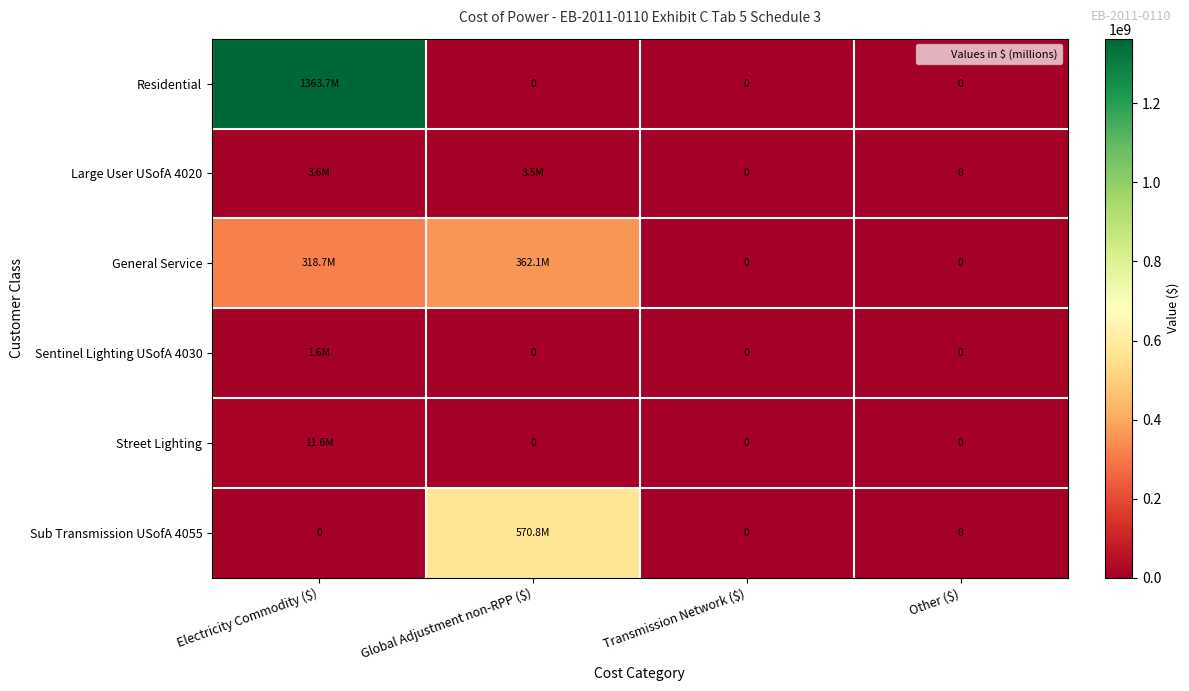

What is the difference between the second highest and second lowest values in the Large User USofA 4020 series?

3496638.9